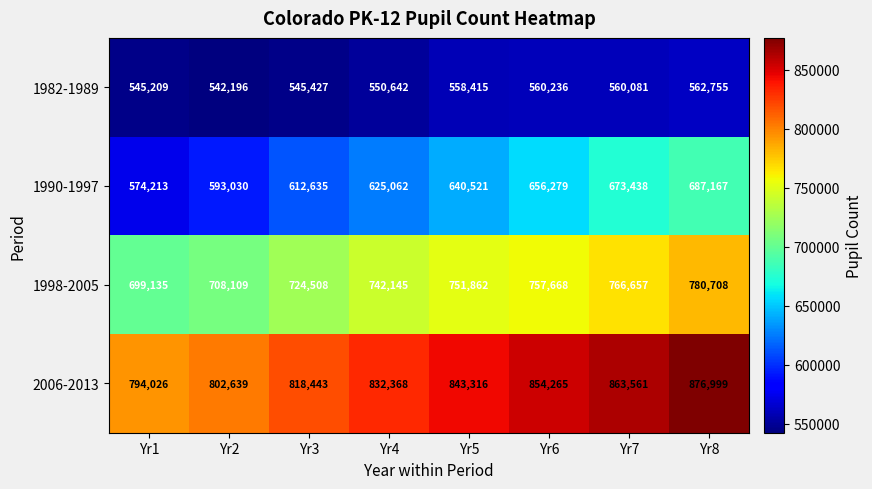

Is it true that 1998-2005 equals 724508 at Yr3?

True